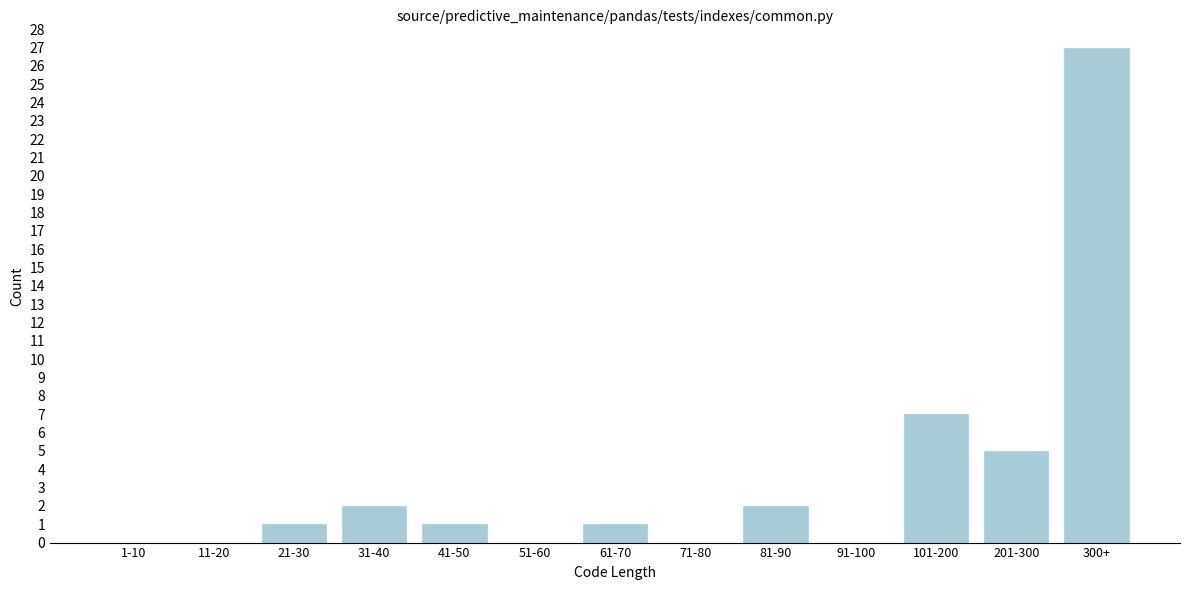

Reading left to right, transcribe all the data shown in this chart.

1-10=0	11-20=0	21-30=1	31-40=2	41-50=1	51-60=0	61-70=1	71-80=0	81-90=2	91-100=0	101-200=7	201-300=5	300+=27